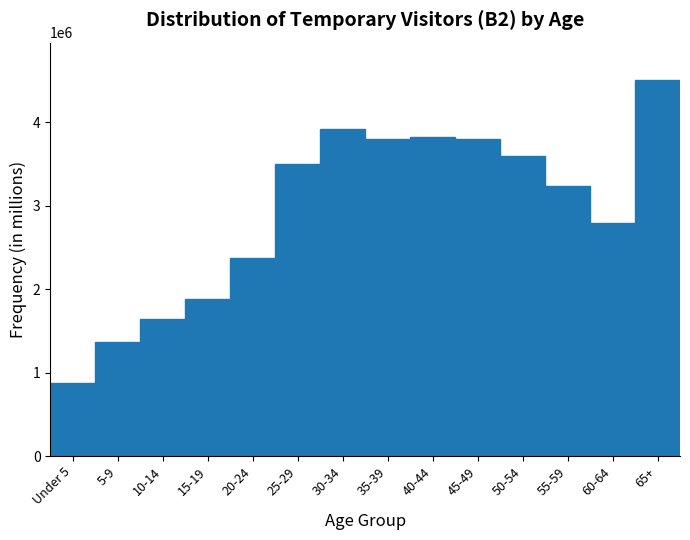

At which label is the value closest to 2688531?

60-64